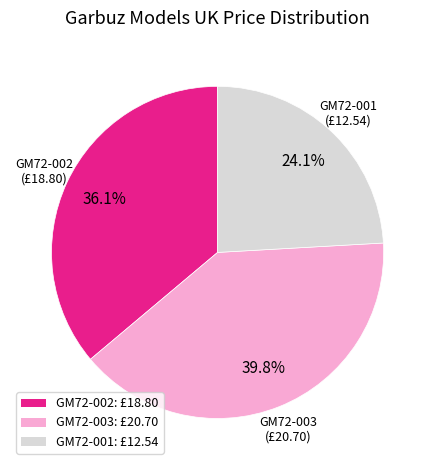

To the nearest percent, what is the difference between the largest and smallest slice percentages?

16%